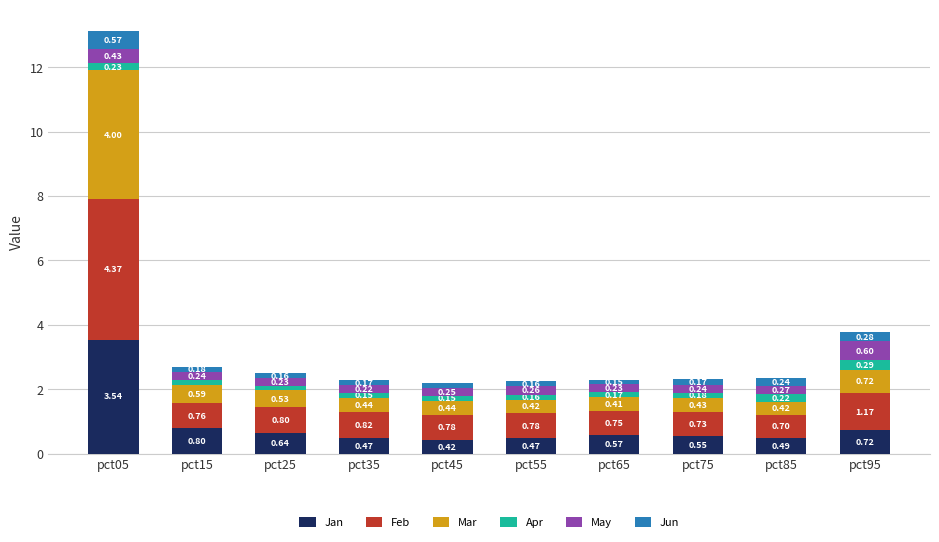

At which category is the sum across all series the highest?

pct05